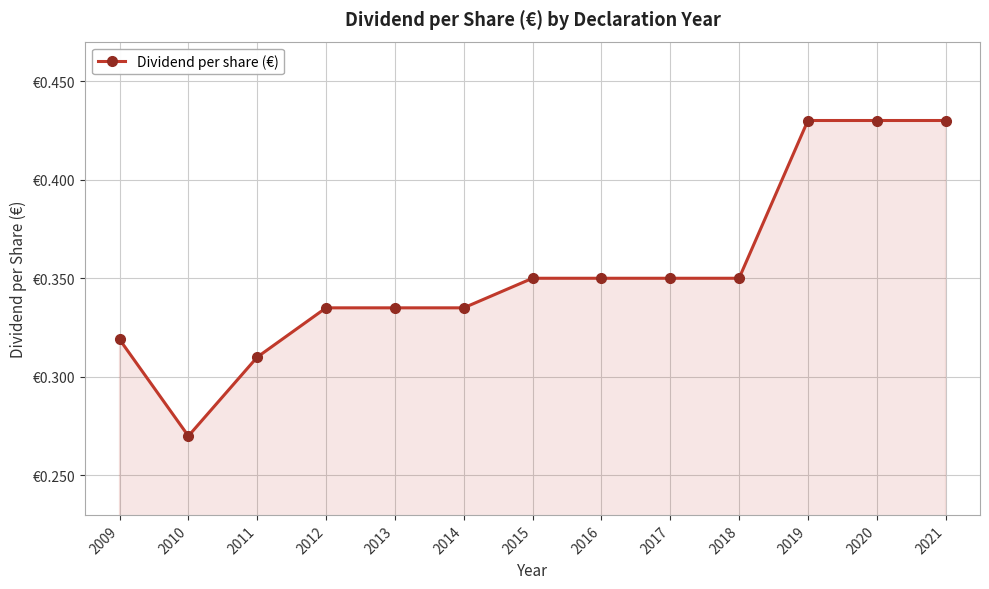

What is the difference between the maximum and second lowest values?

0.1